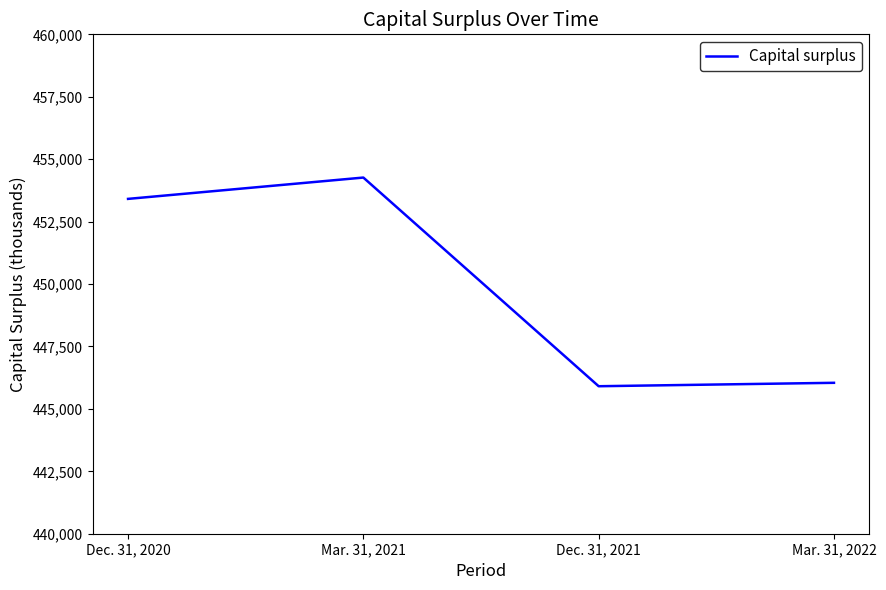

Reading left to right, what are all the values shown in this chart?

Dec. 31, 2020=453410	Mar. 31, 2021=454264	Dec. 31, 2021=445907	Mar. 31, 2022=446044